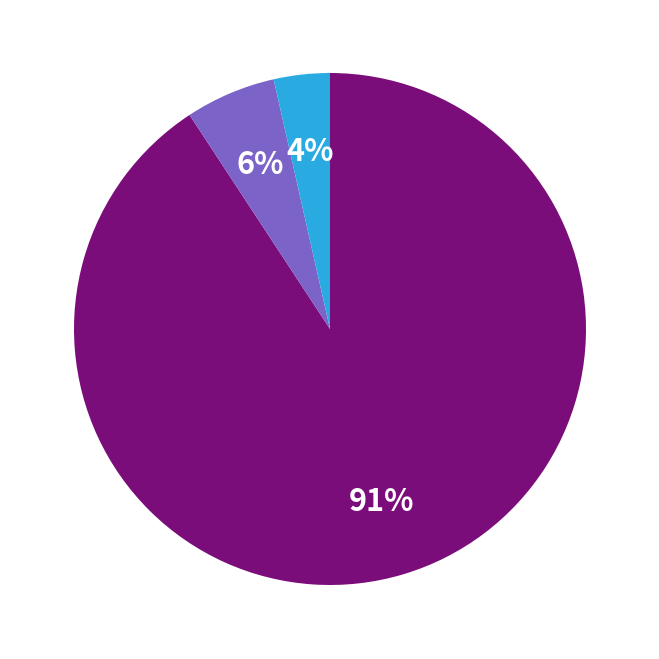

To the nearest percent, what is the average slice percentage?

33%